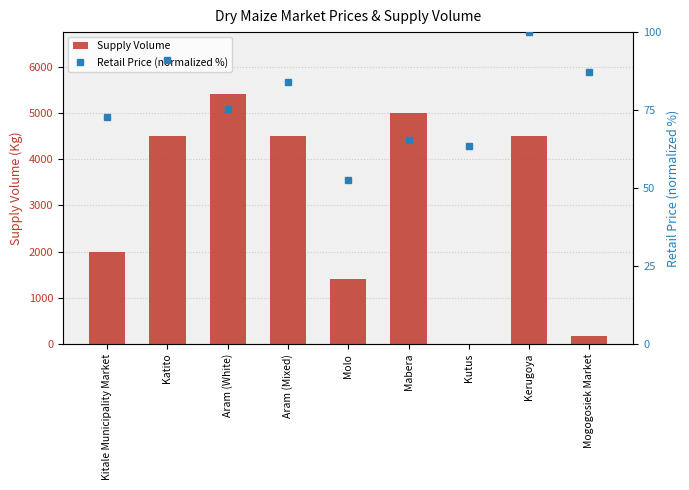

What is the sum of all Supply Volume values?

27480